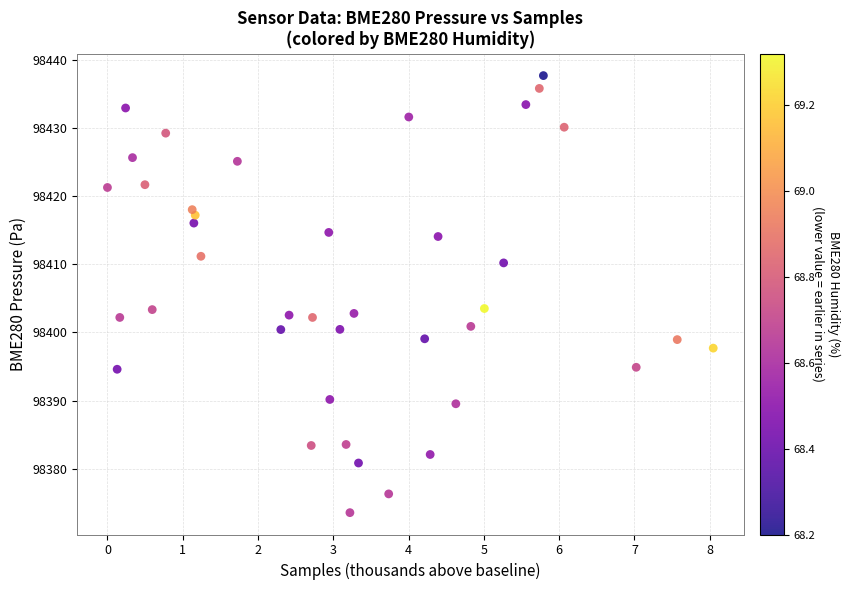

What is the range of X values (max minus min)?

8.0